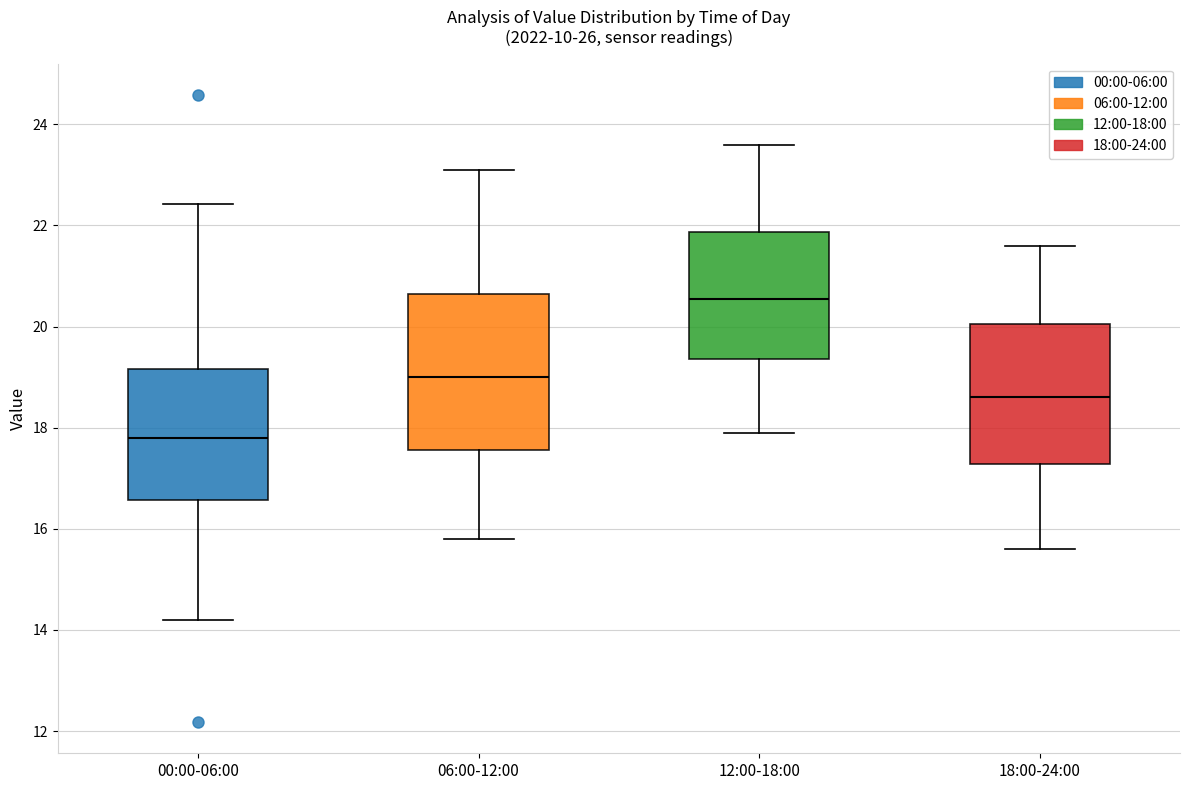

Which box's median line is the highest?

12:00-18:00